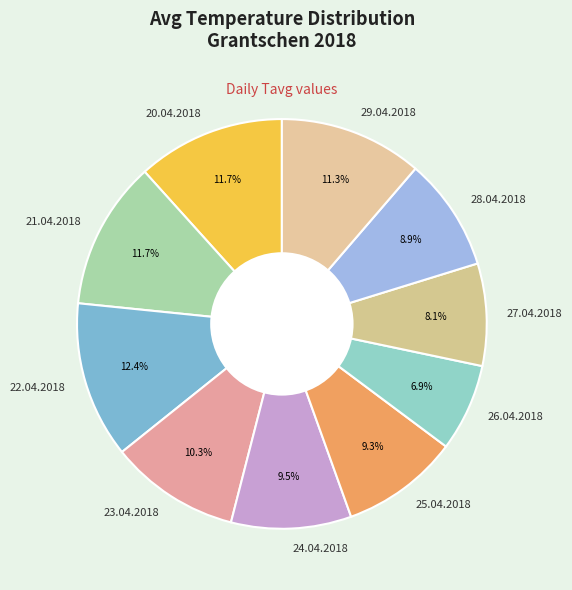

How many slices are in this pie chart?

10